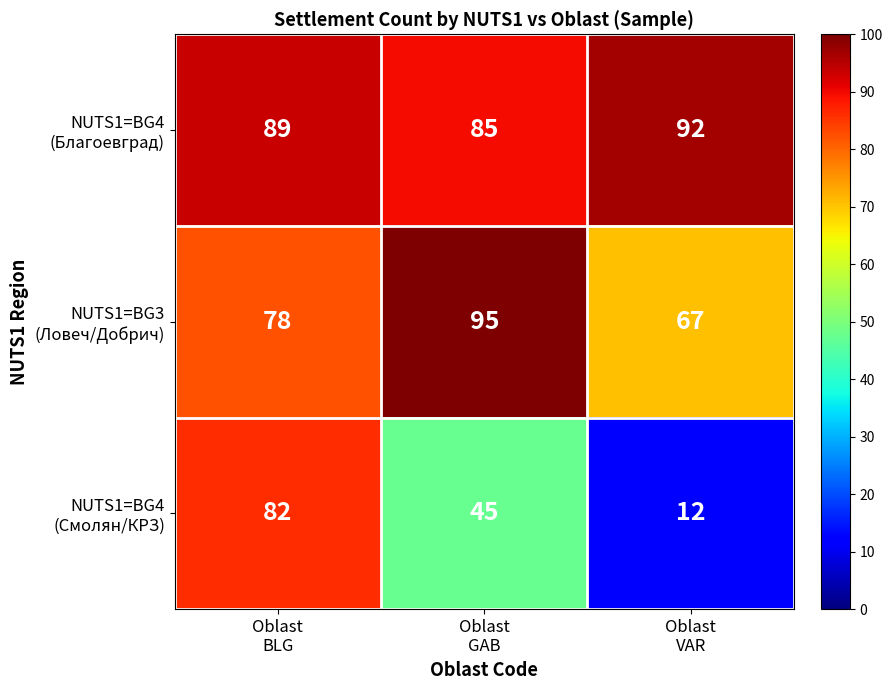

At how many categories does at least one series exceed 86?

3